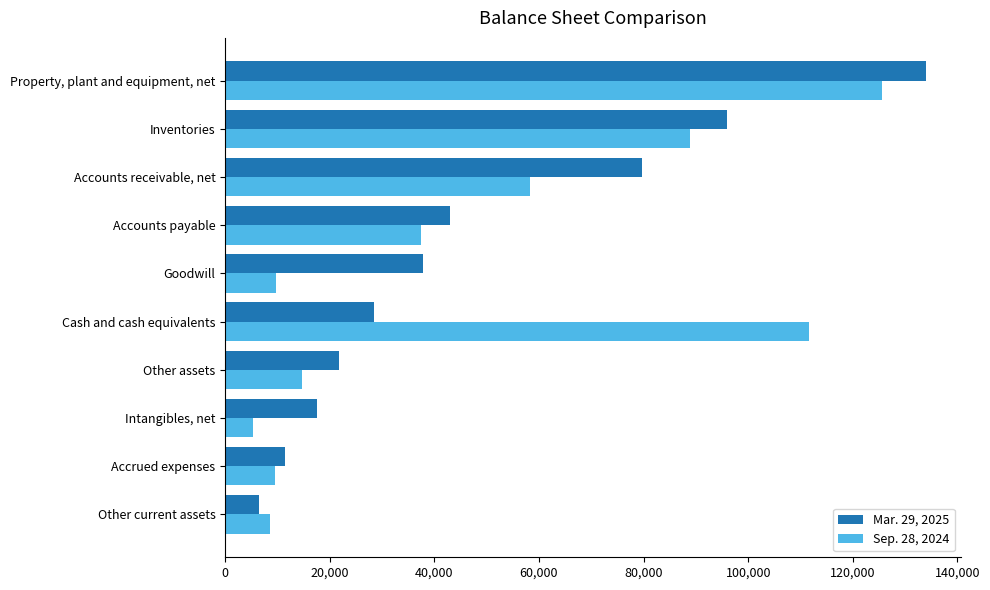

At which label does Sep. 28, 2024 reach its minimum?

Intangibles, net